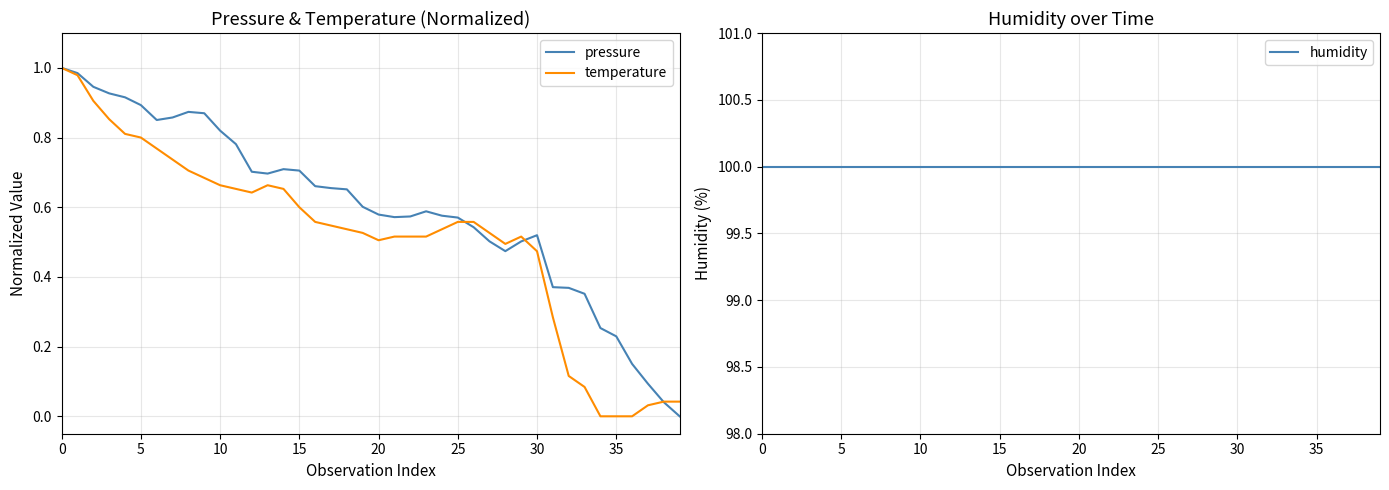

What is the difference between the maximum and second lowest values in the pressure series?

1.0